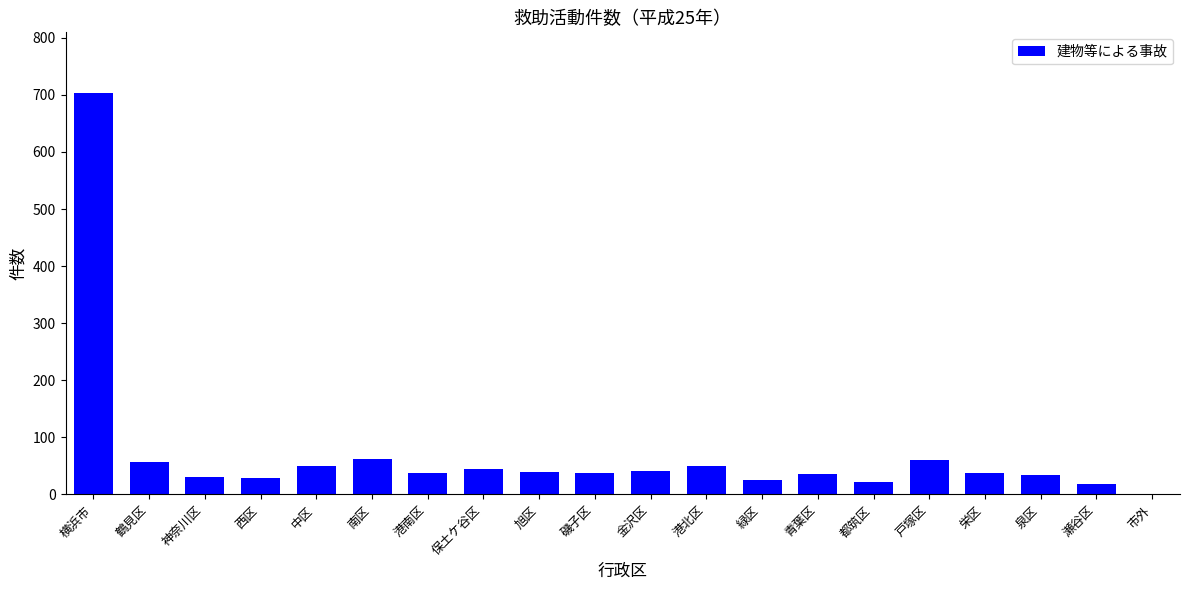

What is the change in value from 横浜市 to 鶴見区?

-647